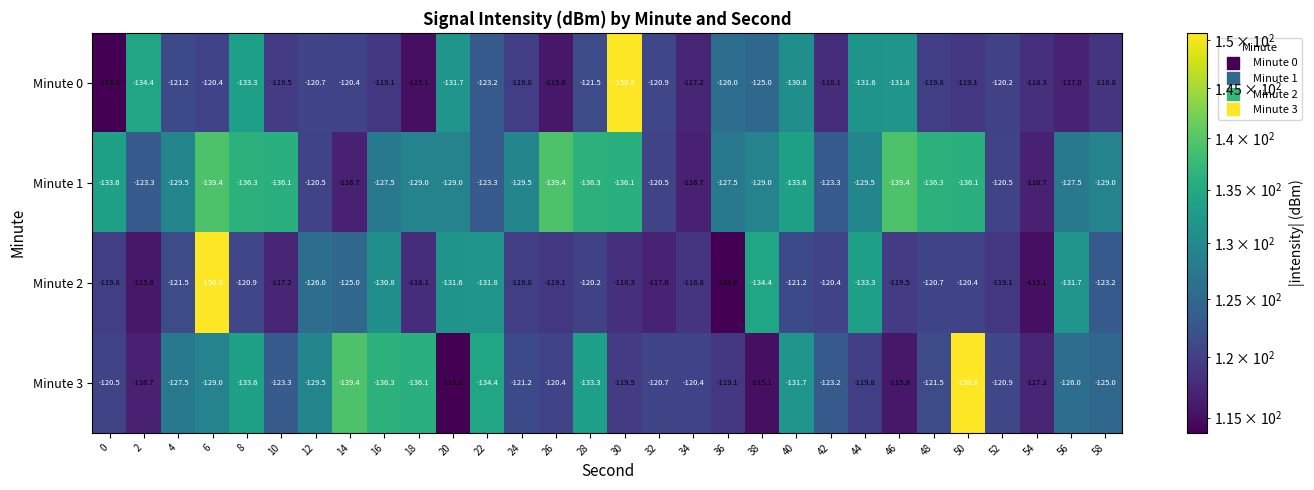

What is the total value across all series at 10?

-496.1